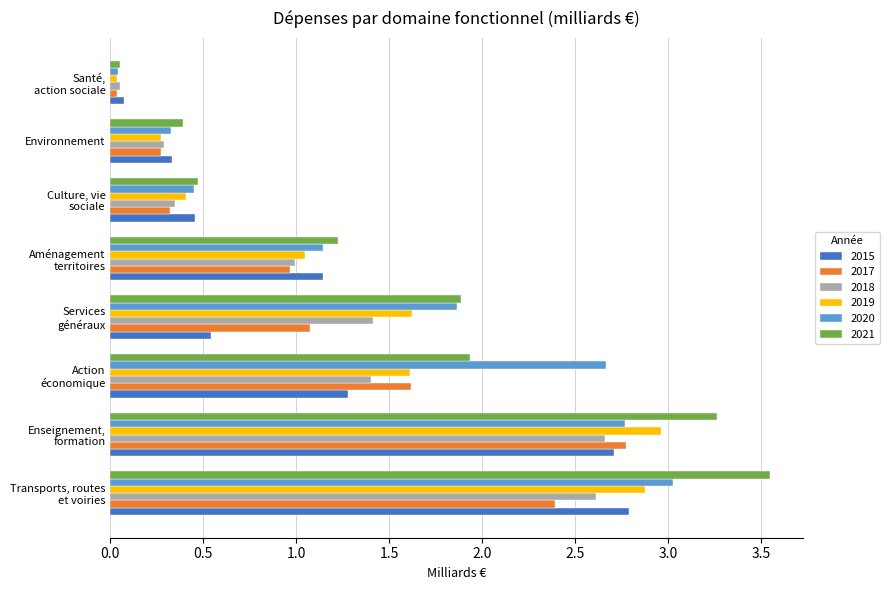

What is the sum of all 2015 values?

9.3